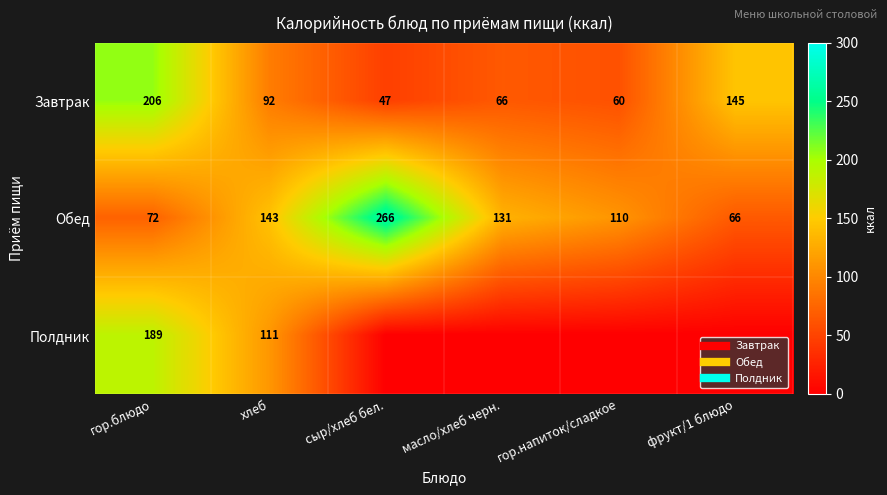

Is it true that Завтрак equals 144.6 at фрукт/1 блюдо?

True